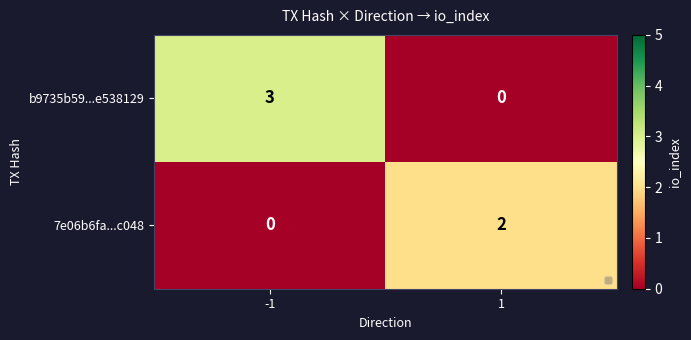

Which series has the largest total across all categories?

b9735b59...e538129